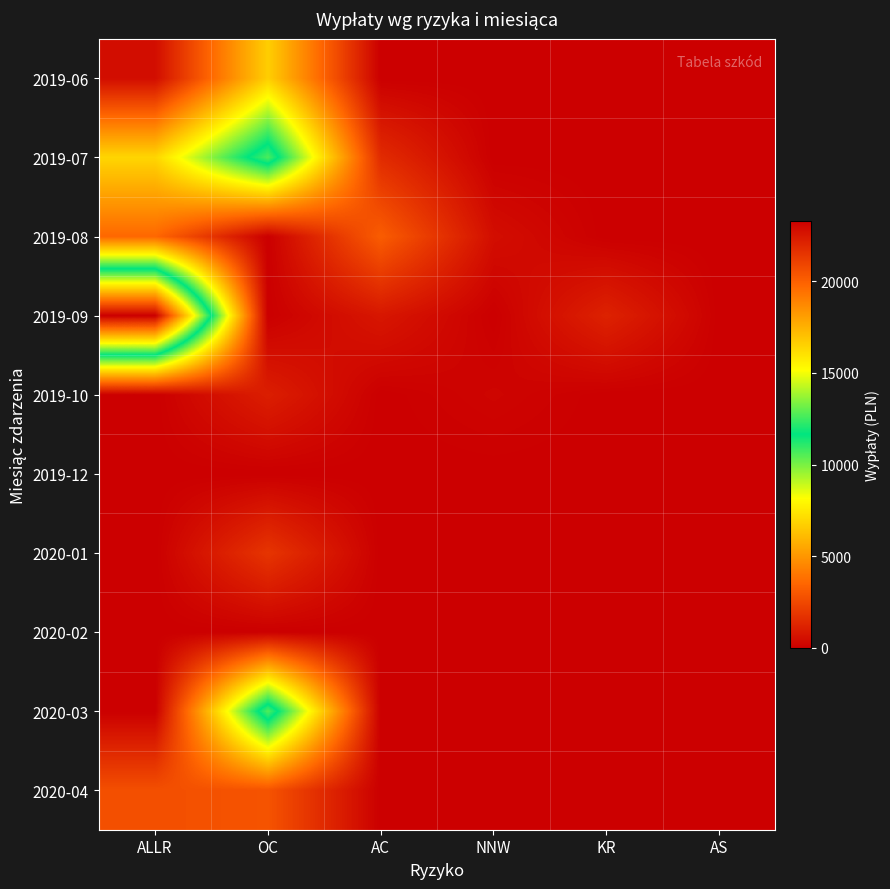

Rank the series by their maximum value, from lowest to highest.

2019-12, 2020-02, 2019-10, 2020-01, 2020-04, 2019-08, 2019-06, 2019-07, 2020-03, 2019-09